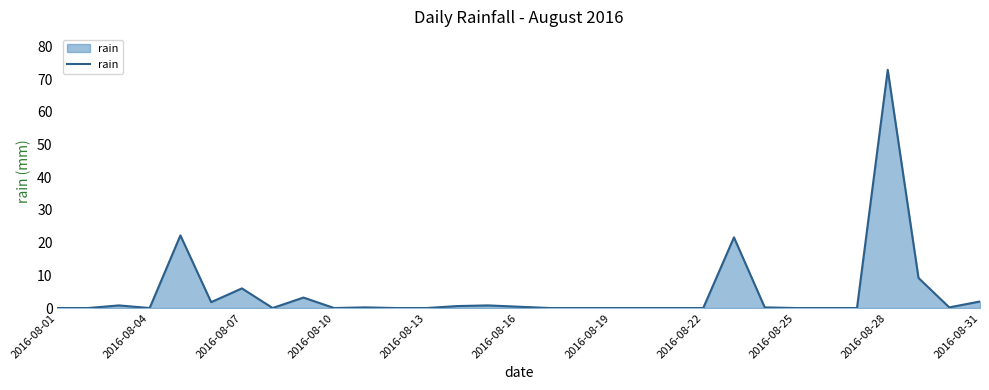

What is the difference between the maximum and minimum values?

72.8